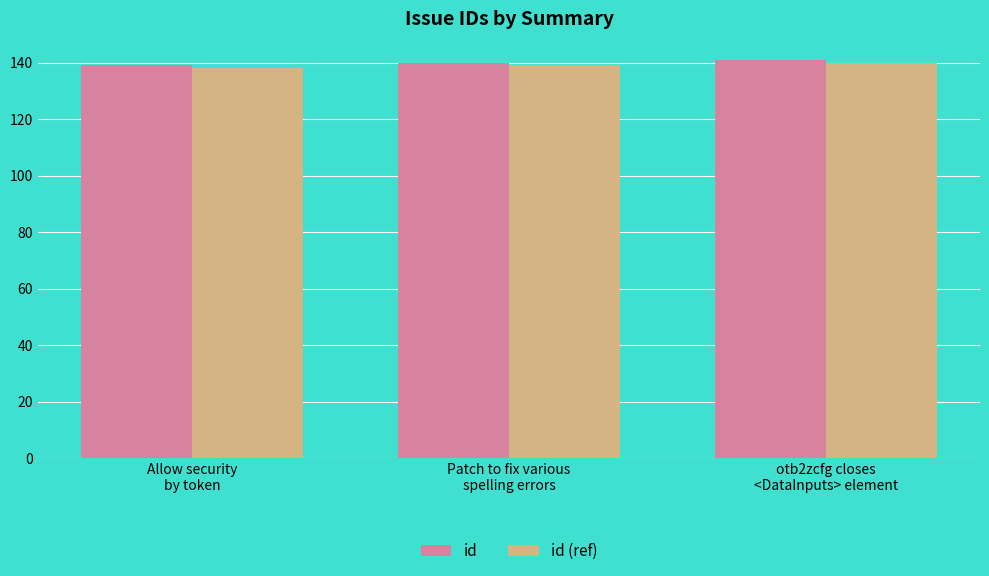

What is the sum of all id (ref) values?

417